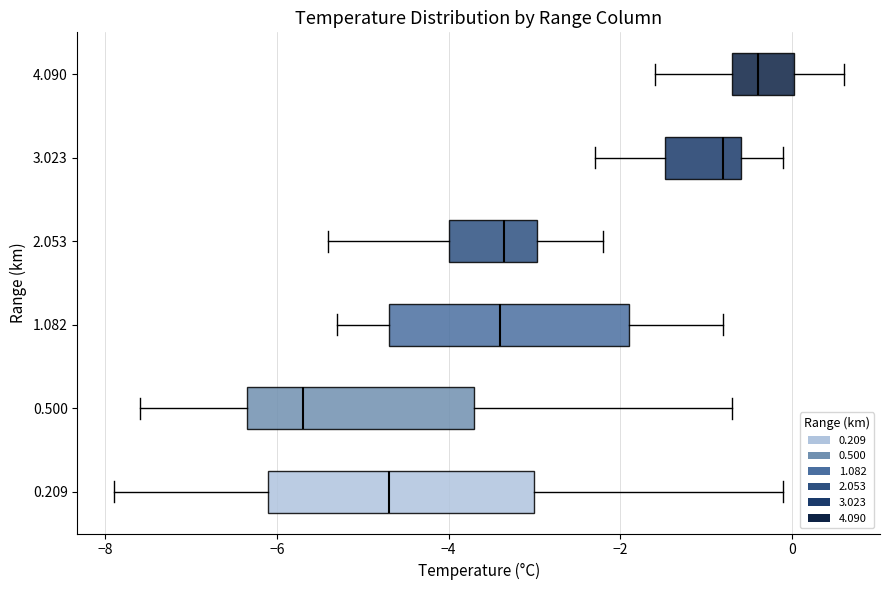

Reading bottom to top, read every box against the x-axis: the position of its median line, the range the box covers, and the ends of its whiskers. The values are not printed on the chart, so give them approximately, as read against the axis.

0.209: median -4.6, box -6.0 to -3.0, whiskers -7.8 to 0.0
0.500: median -5.6, box -6.4 to -3.6, whiskers -7.6 to -0.6
1.082: median -3.4, box -4.6 to -1.8, whiskers -5.2 to -0.8
2.053: median -3.4, box -4.0 to -3.0, whiskers -5.4 to -2.2
3.023: median -0.8, box -1.4 to -0.6, whiskers -2.2 to 0.0
4.090: median -0.4, box -0.6 to 0.0, whiskers -1.6 to 0.6